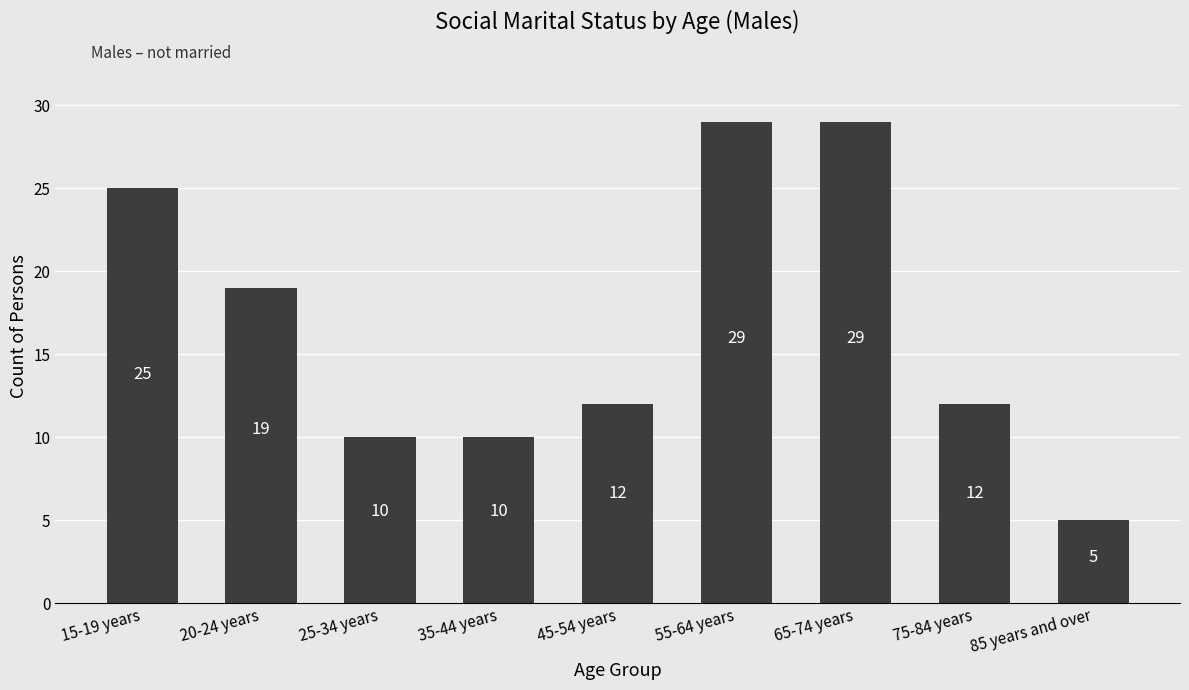

What is the sum of the values at 25-34 years and 15-19 years?

35